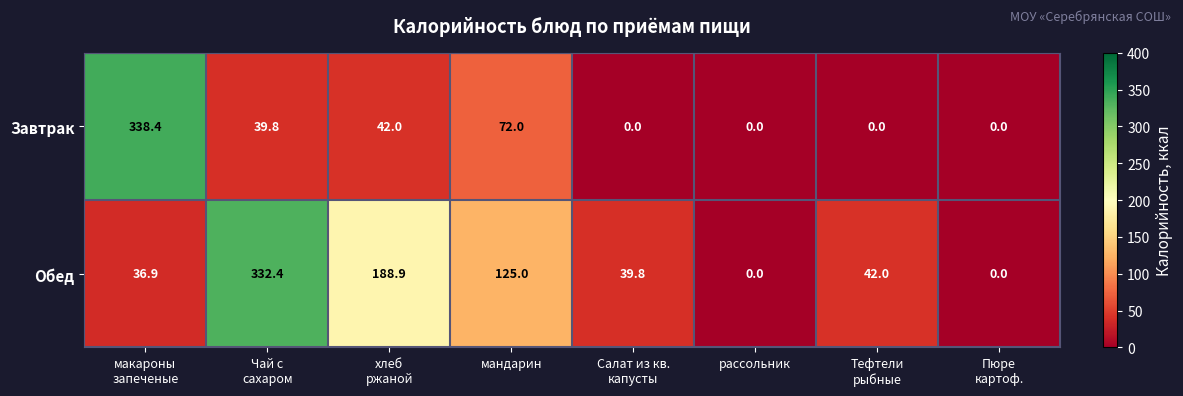

At which category is the sum across all series the highest?

макароны
запеченые